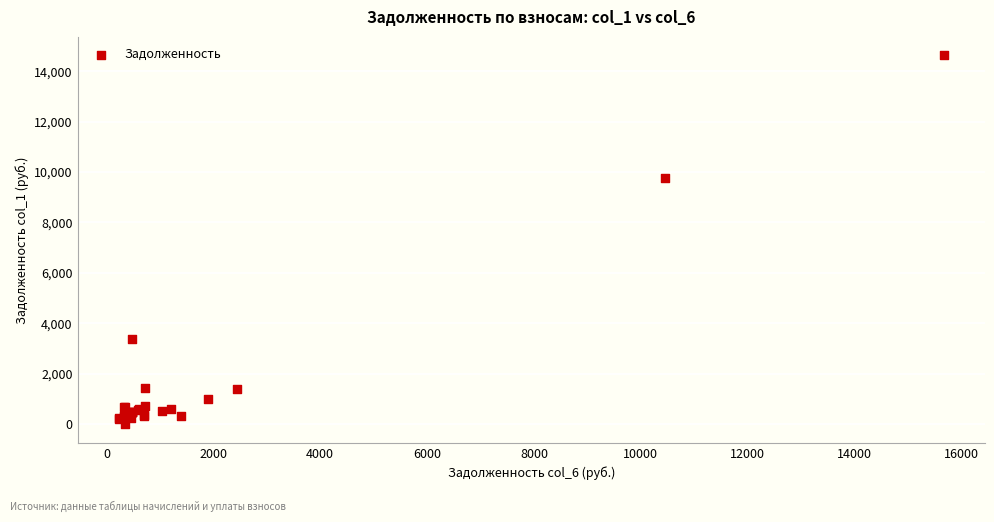

What Y value in the scatter plot is closest to 7313?

9756.0